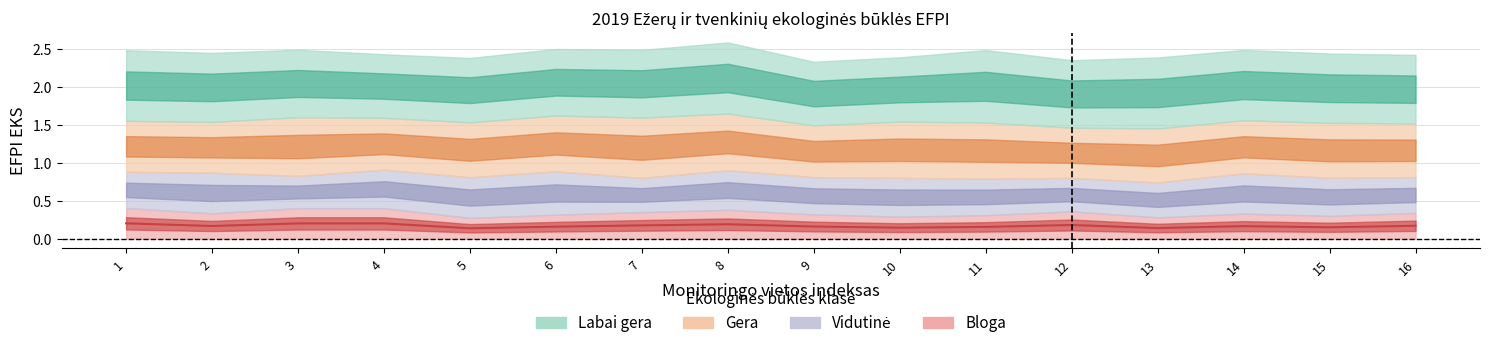

Does the chart display data point markers on the line(s)?

No